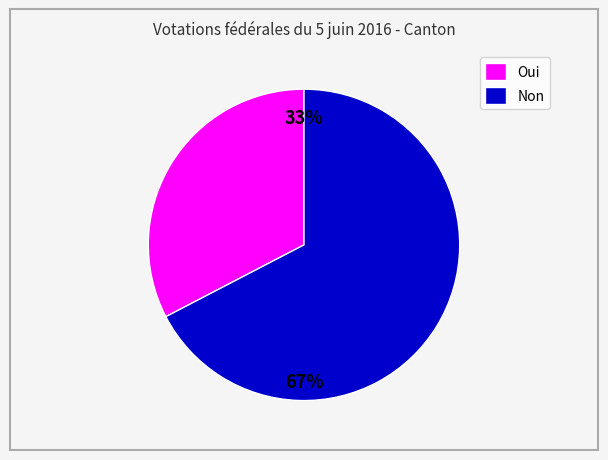

Approximately how many times larger is the value at Oui compared to Non?

0.5